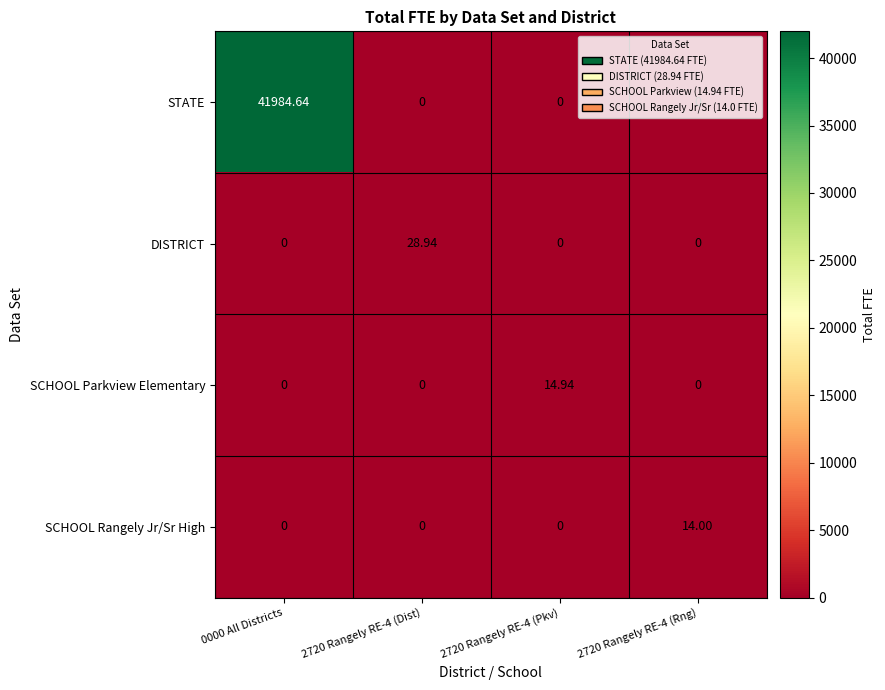

Which series has the widest spread of values?

STATE